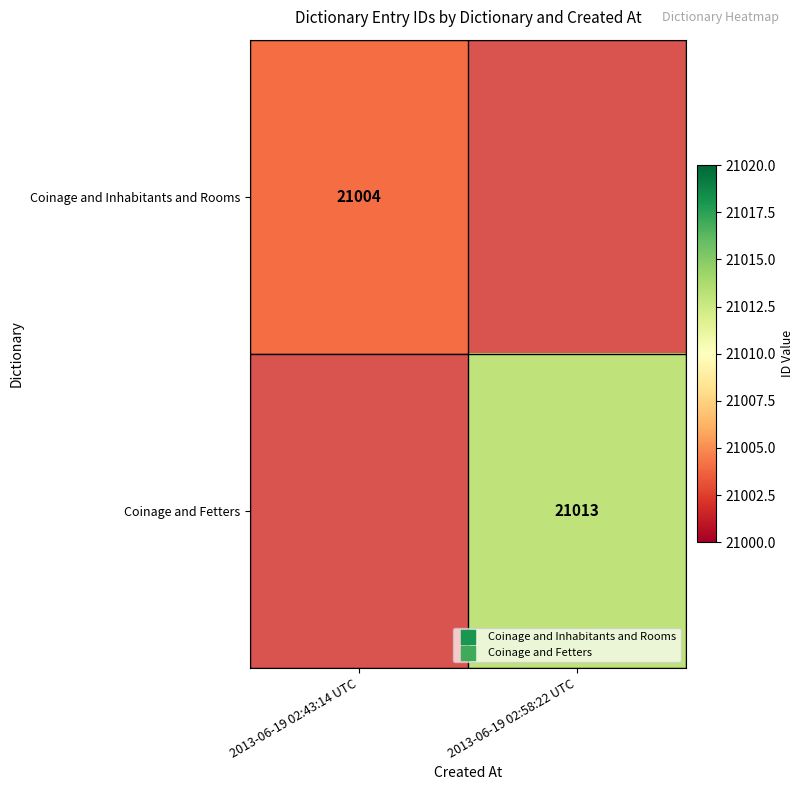

The value of Coinage and Fetters at 2013-06-19 02:58:22 UTC is 21013. True or false?

True